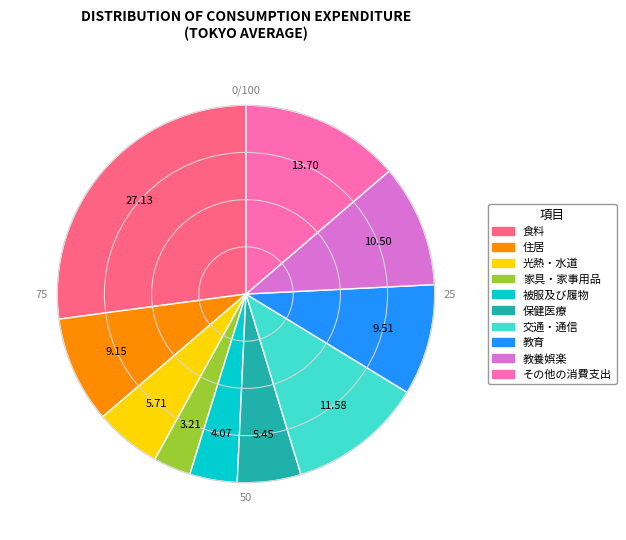

Is there any slice that represents more than half of the pie?

No